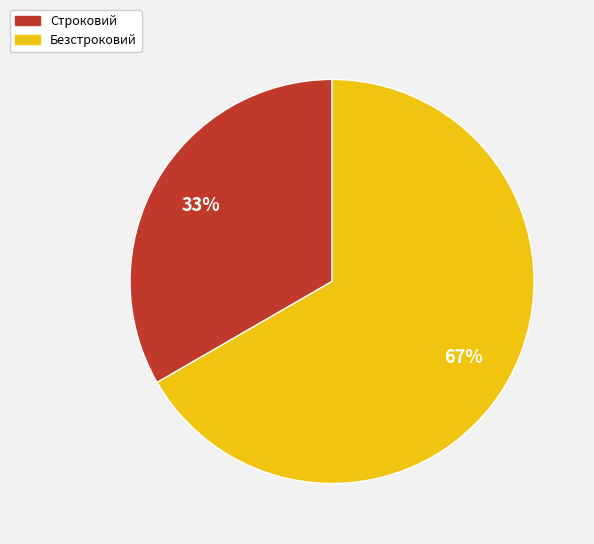

Is there a majority slice in this chart?

Yes